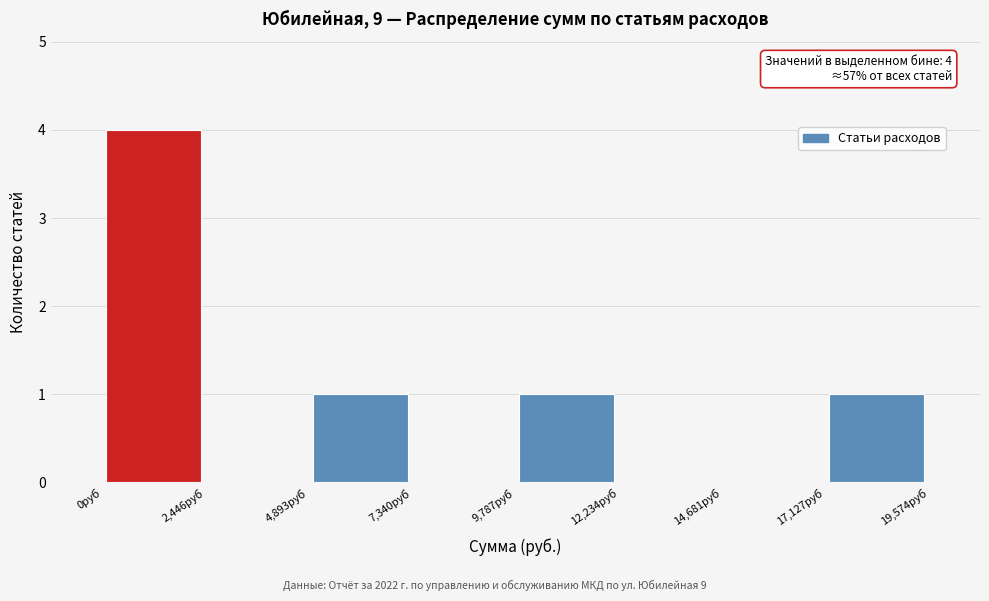

Over which range of the x-axis is the bar tallest?

0 to 2500